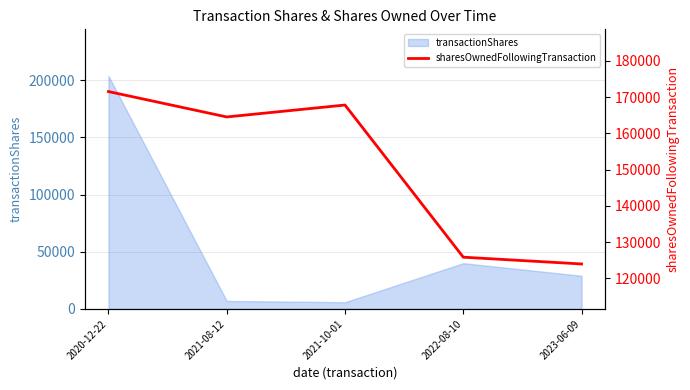

What is the maximum value for transactionShares?

203699